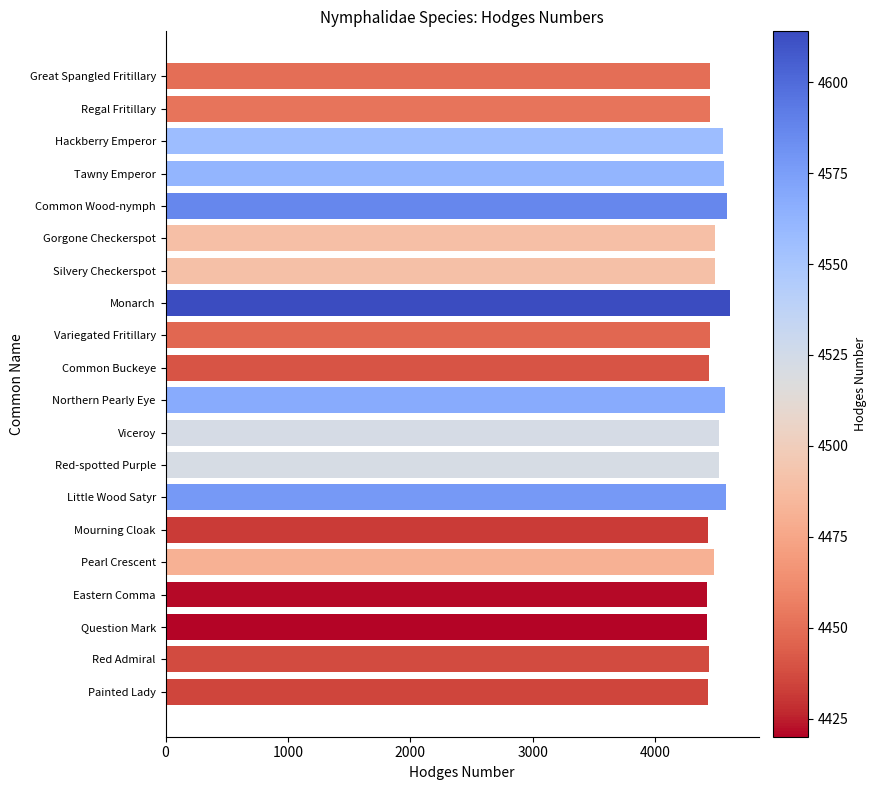

What is the average value?

4495.3